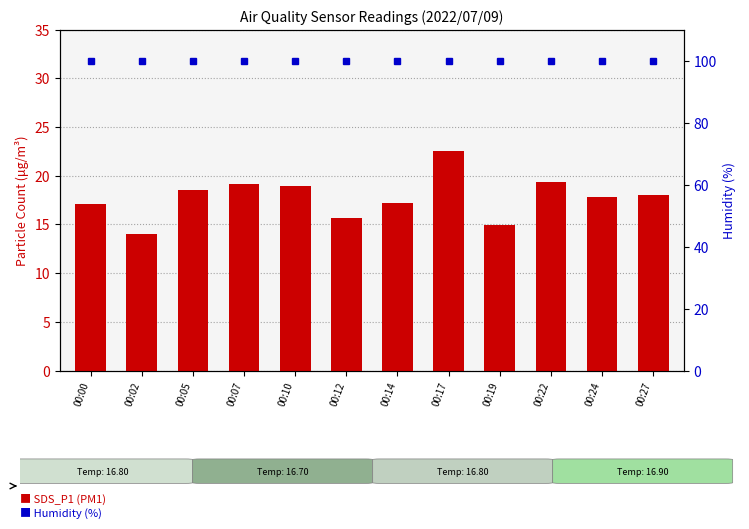

What is the value of the SDS_P1 bar at the 10th from the left?

19.4